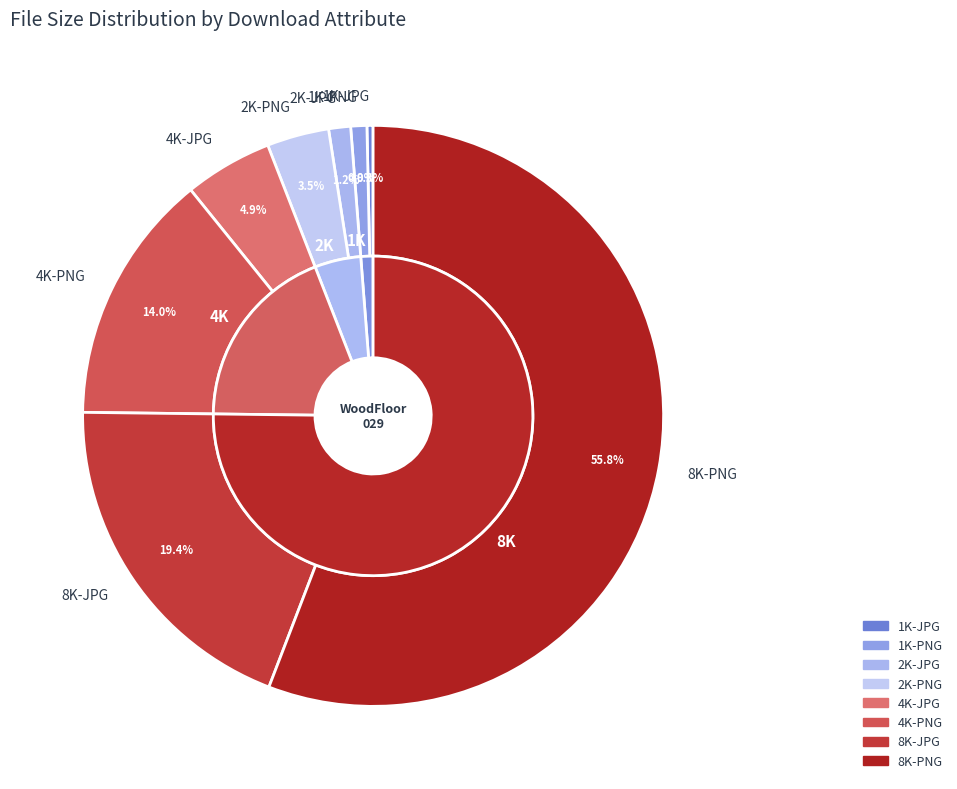

What percentage is the 4K-PNG slice, to the nearest percent?

14%